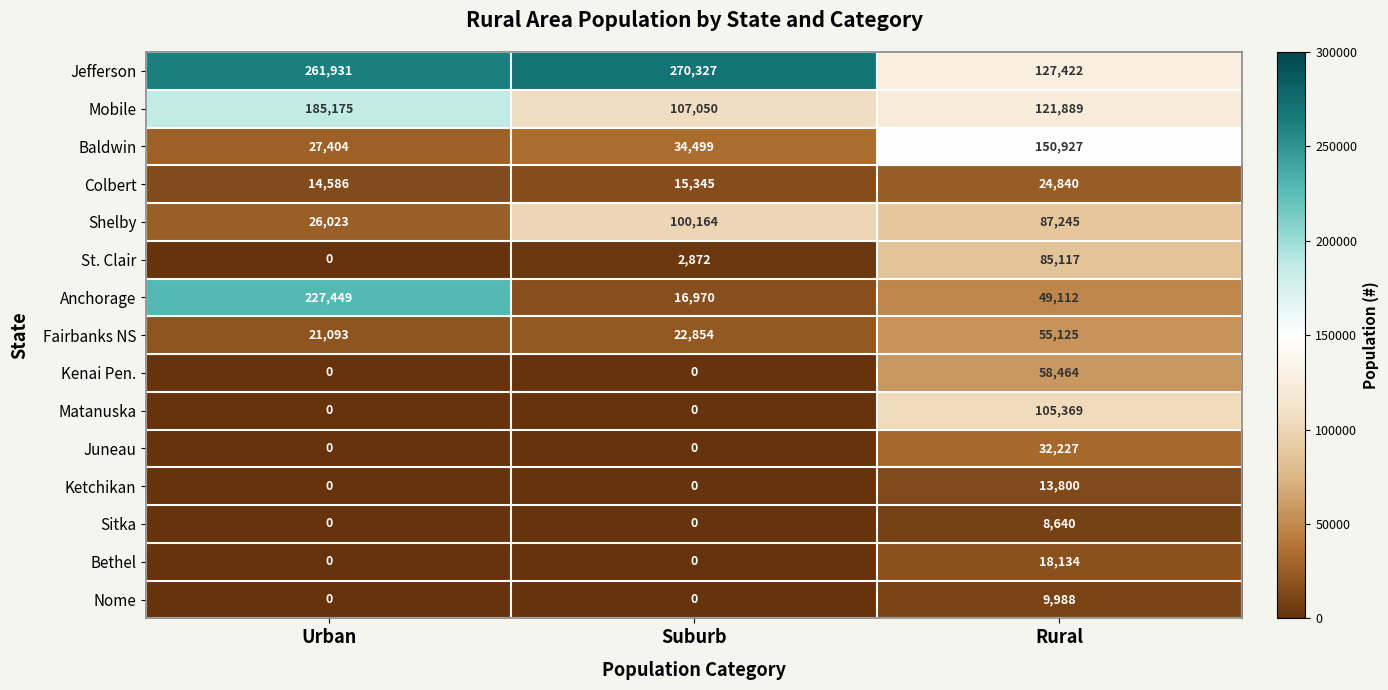

What is the total value across all series at Rural?

948299